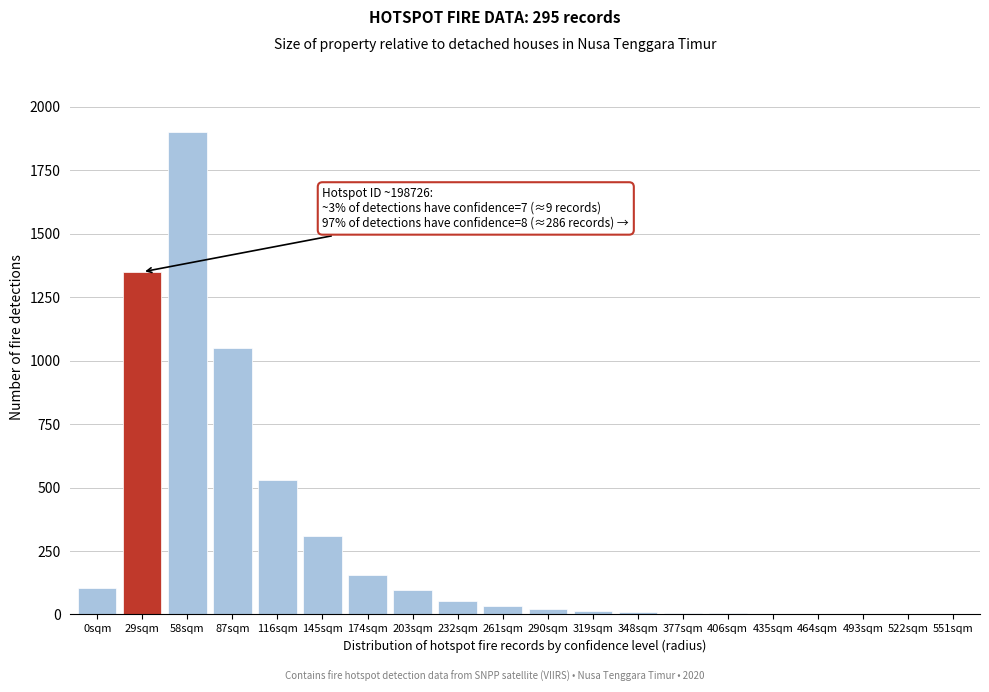

What is the maximum value shown in the chart?

1900